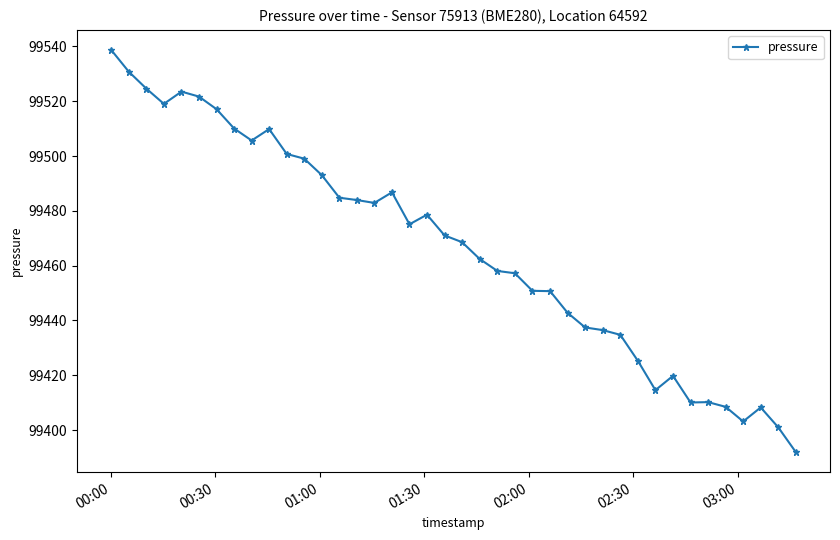

Is this an area chart (filled region under the line)?

No